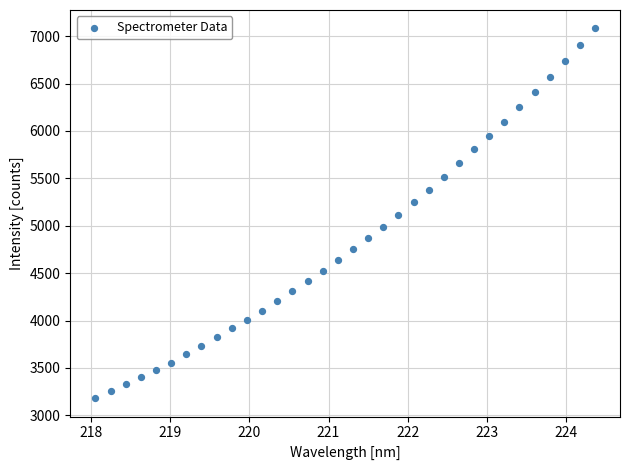

What is the range of Y values (max minus min)?

3898.2